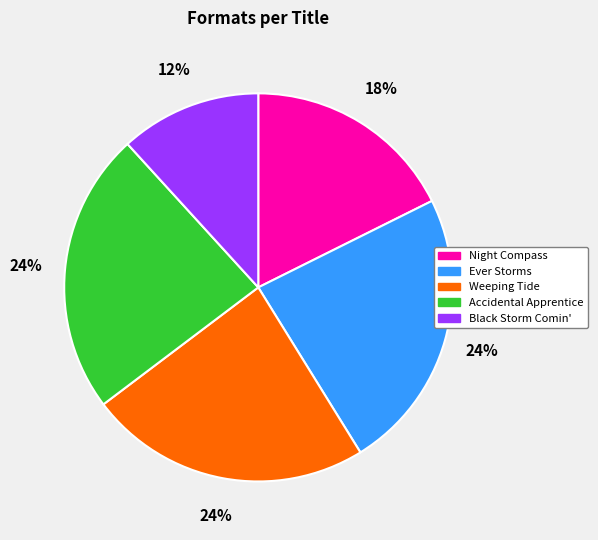

True or false: Accidental Apprentice accounts for 24% of the total.

True